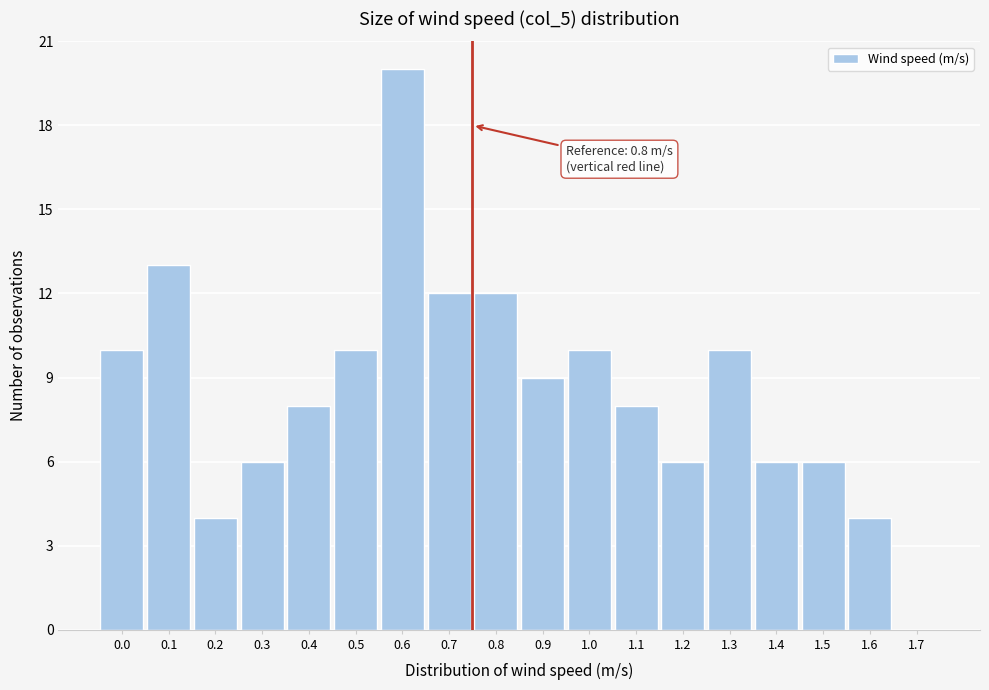

Reading left to right, list all the values displayed in this chart.

0.0=10	0.1=13	0.2=4	0.3=6	0.4=8	0.5=10	0.6=20	0.7=12	0.8=12	0.9=9	1.0=10	1.1=8	1.2=6	1.3=10	1.4=6	1.5=6	1.6=4	1.7=0